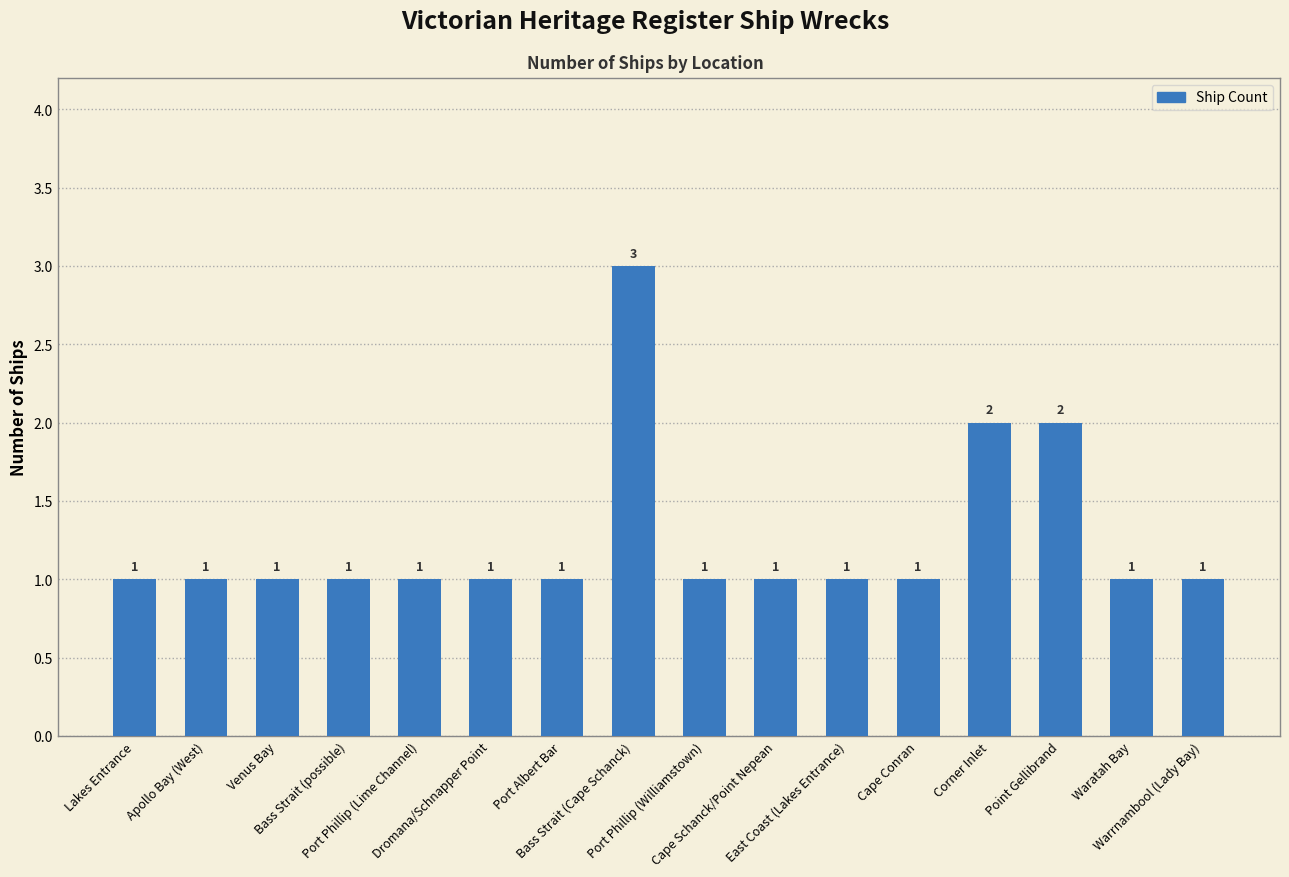

What is the difference between the values at Point Gellibrand and Venus Bay?

1